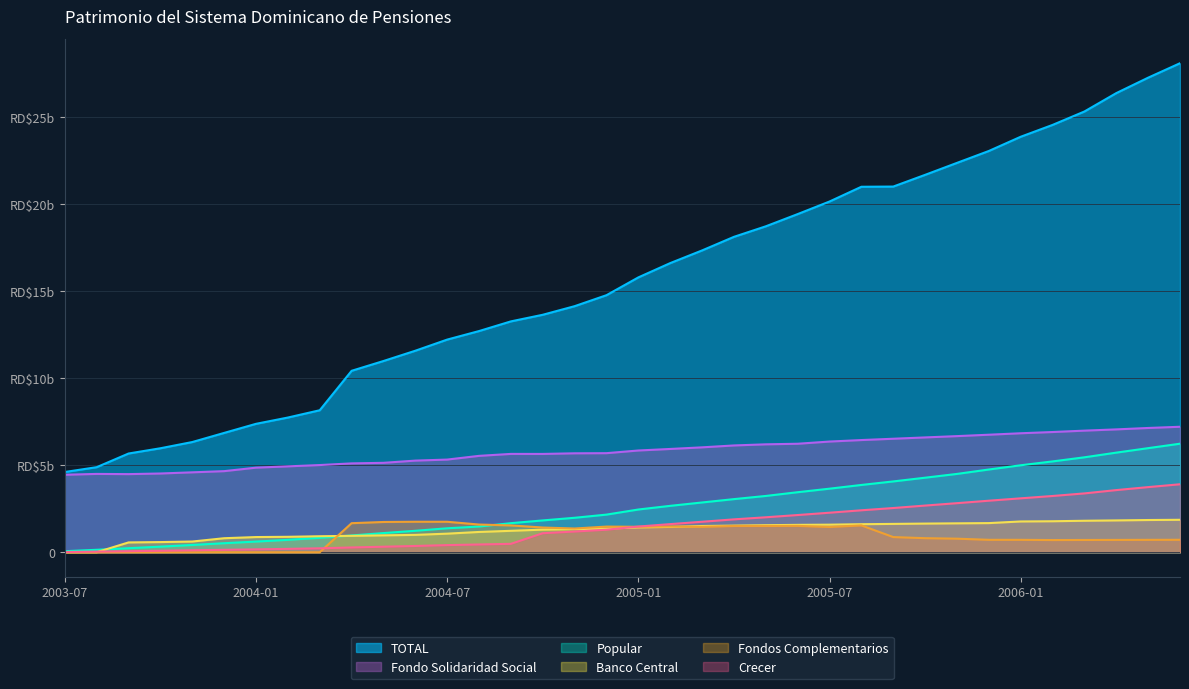

True or false: Fondo Solidaridad Social and TOTAL cross at least once.

False